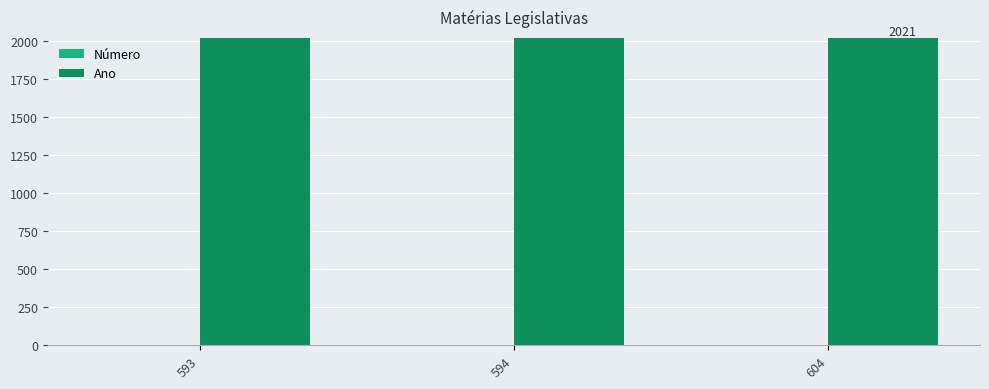

The Ano series shows 2021 at 593. True or false?

True